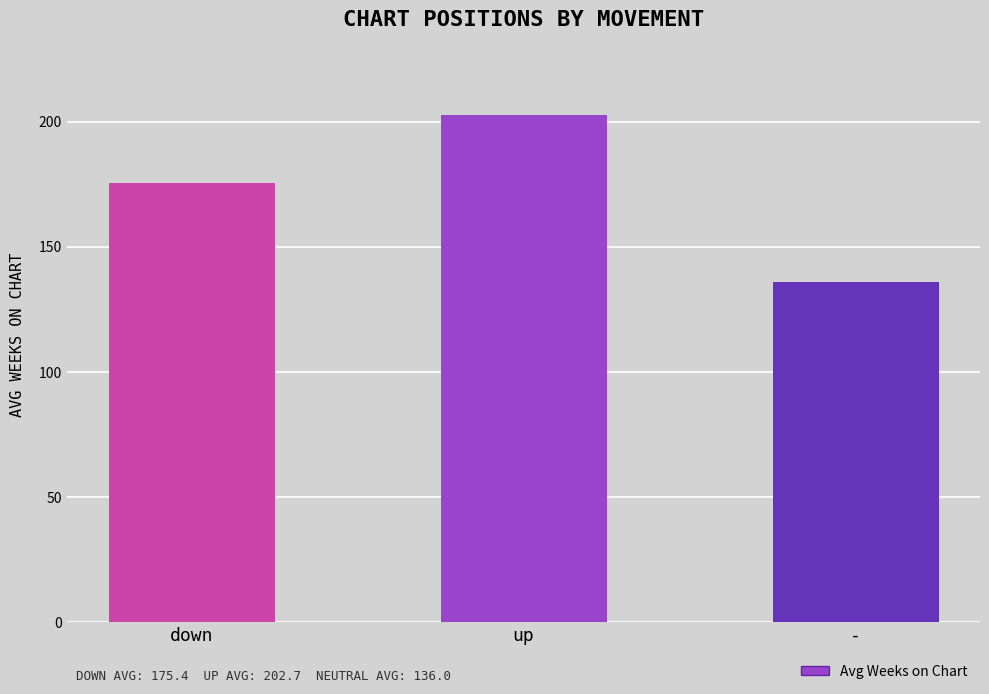

What is the change in value from down to up?

+27.2